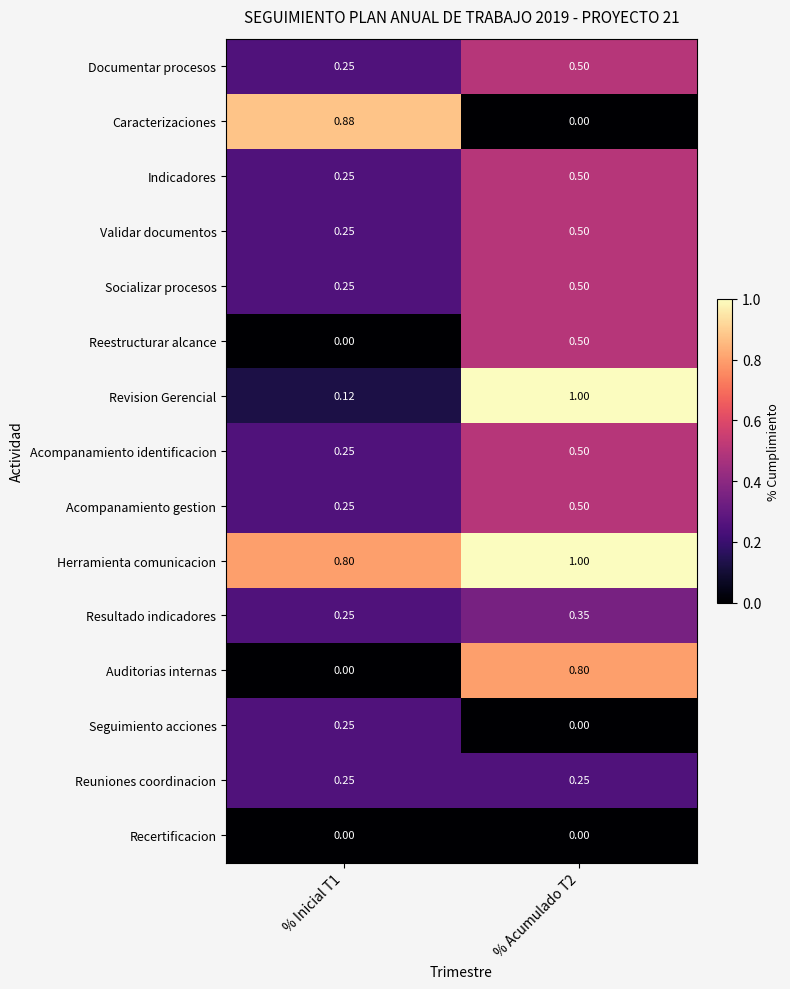

Is the value of Resultado indicadores at % Acumulado T2 greater than the value of Seguimiento acciones at % Inicial T1?

Yes